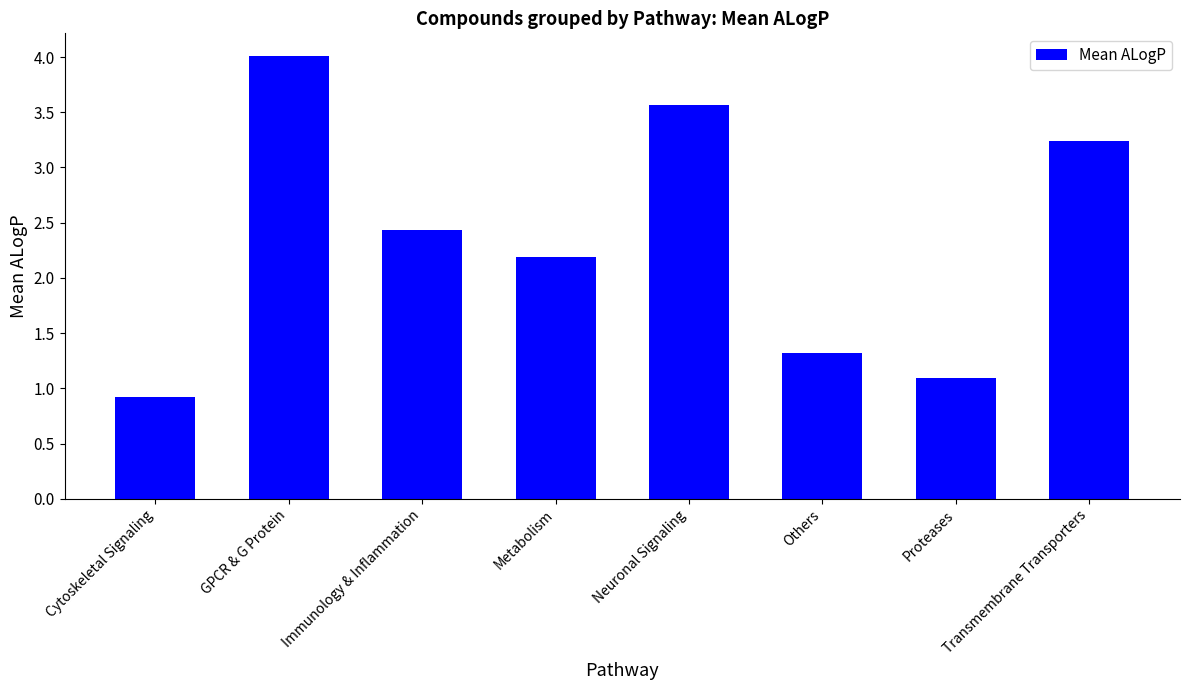

What is the sum of all values?

18.8